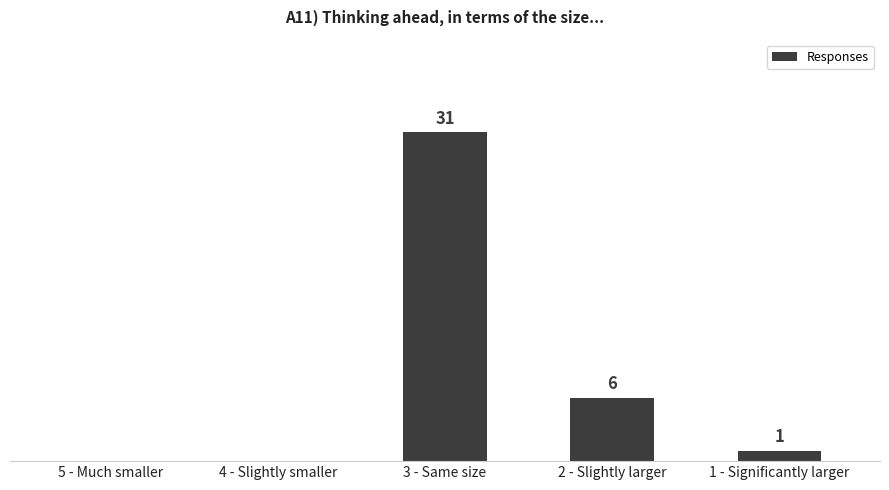

At which label is the value closest to 15?

2 - Slightly larger